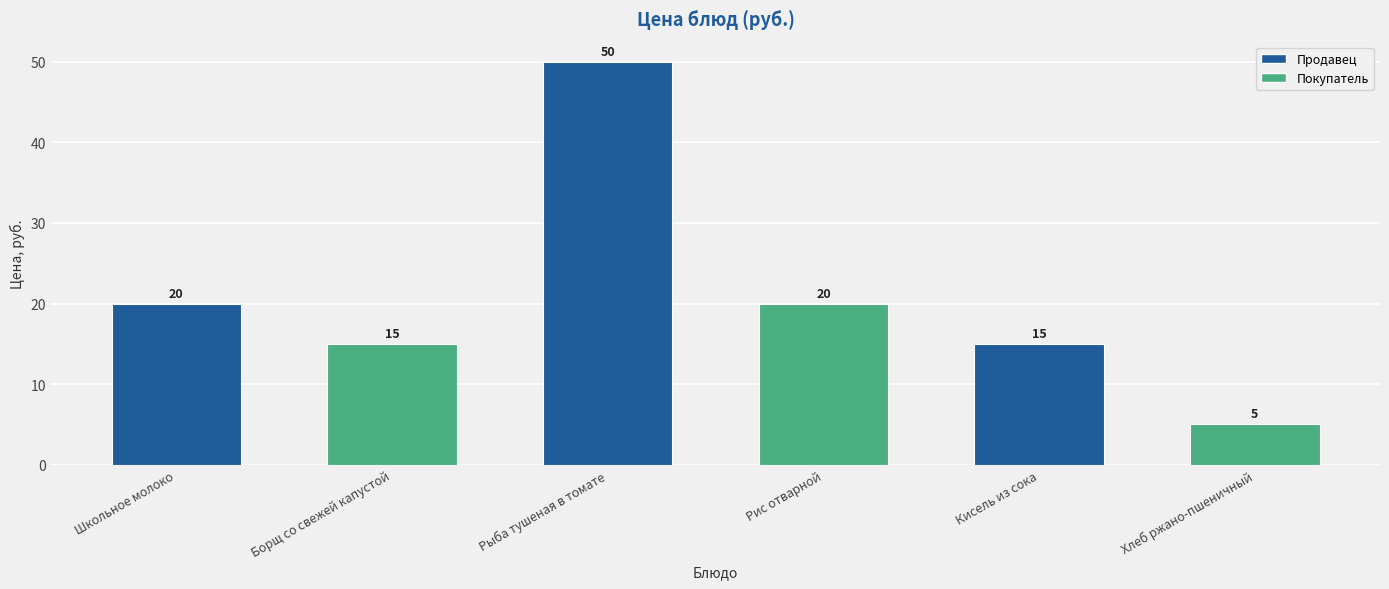

The chart shows a value of 20 at Рис отварной. True or false?

True